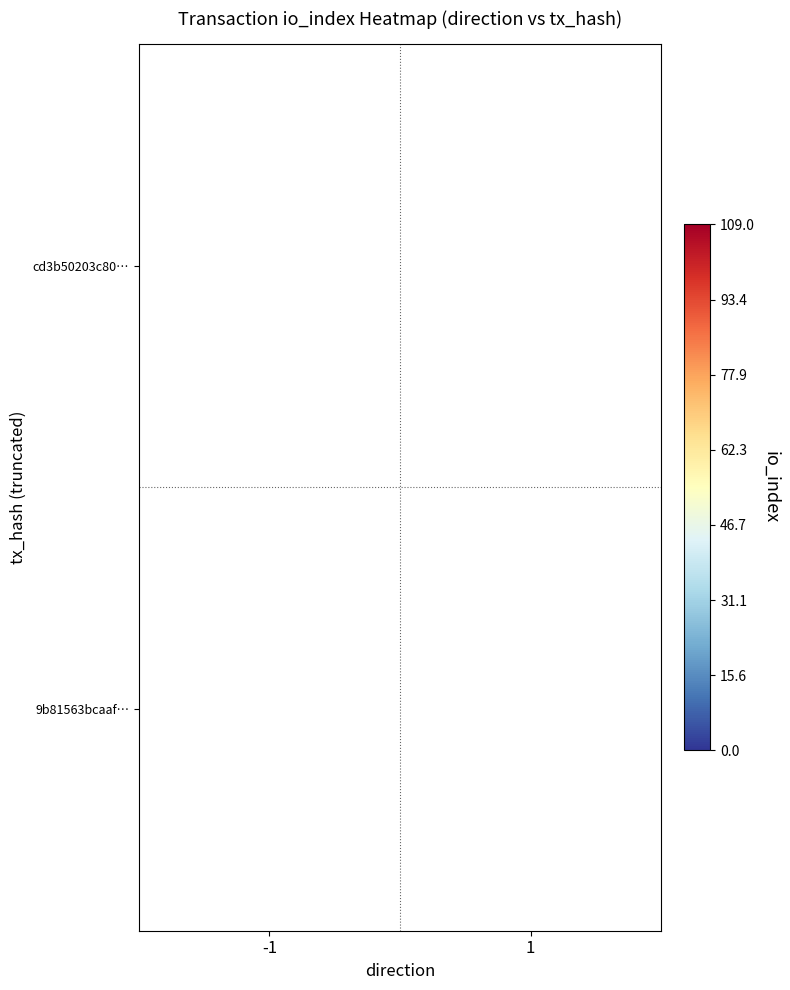

The value of cd3b50203c80… at -1 is 34. True or false?

False